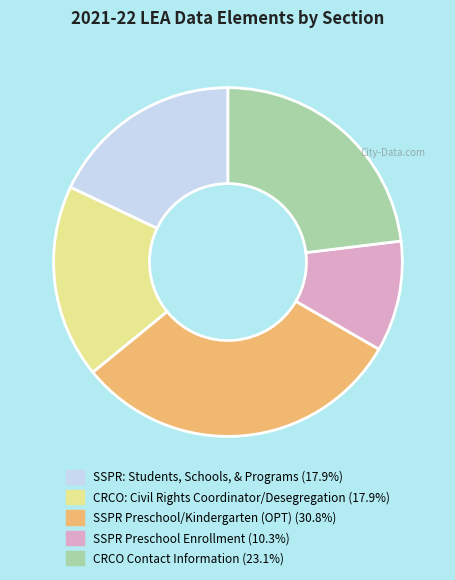

Do CRCO: Civil Rights Coordinator/Desegregation and CRCO Contact Information together represent more than half of the pie?

No